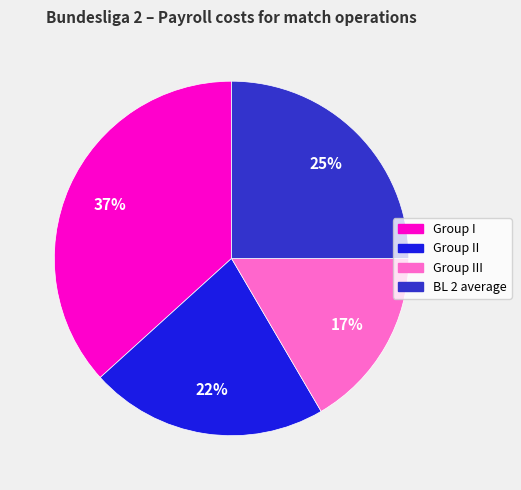

To the nearest percent, what is the average slice percentage?

25%